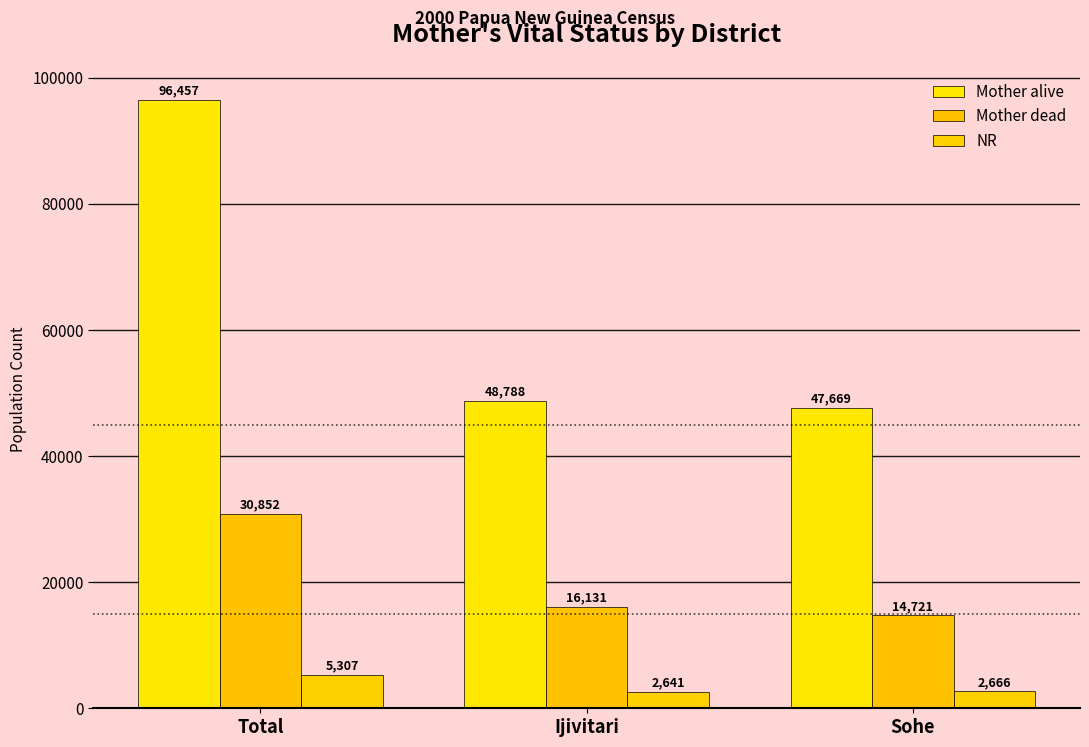

What is the value of the NR bar at the 3rd from the left?

2666